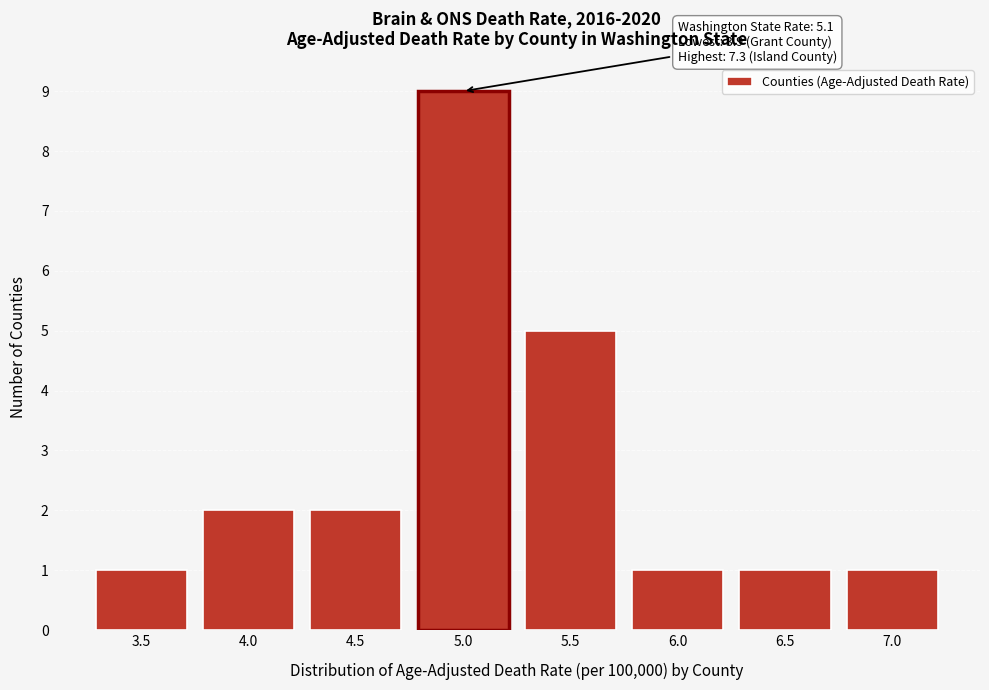

Reading left to right, list all the values displayed in this chart.

3.5=1	4.0=2	4.5=2	5.0=9	5.5=5	6.0=1	6.5=1	7.0=1